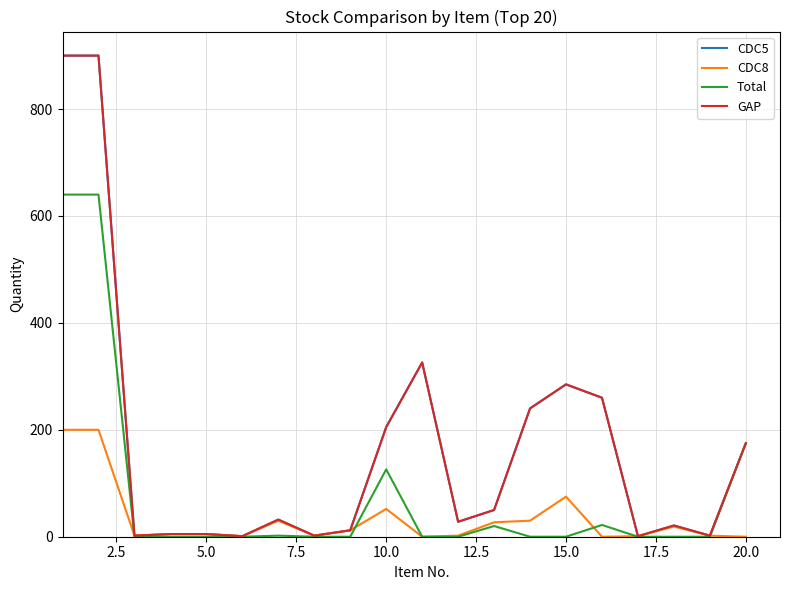

Is this an area chart (filled region under the line)?

No